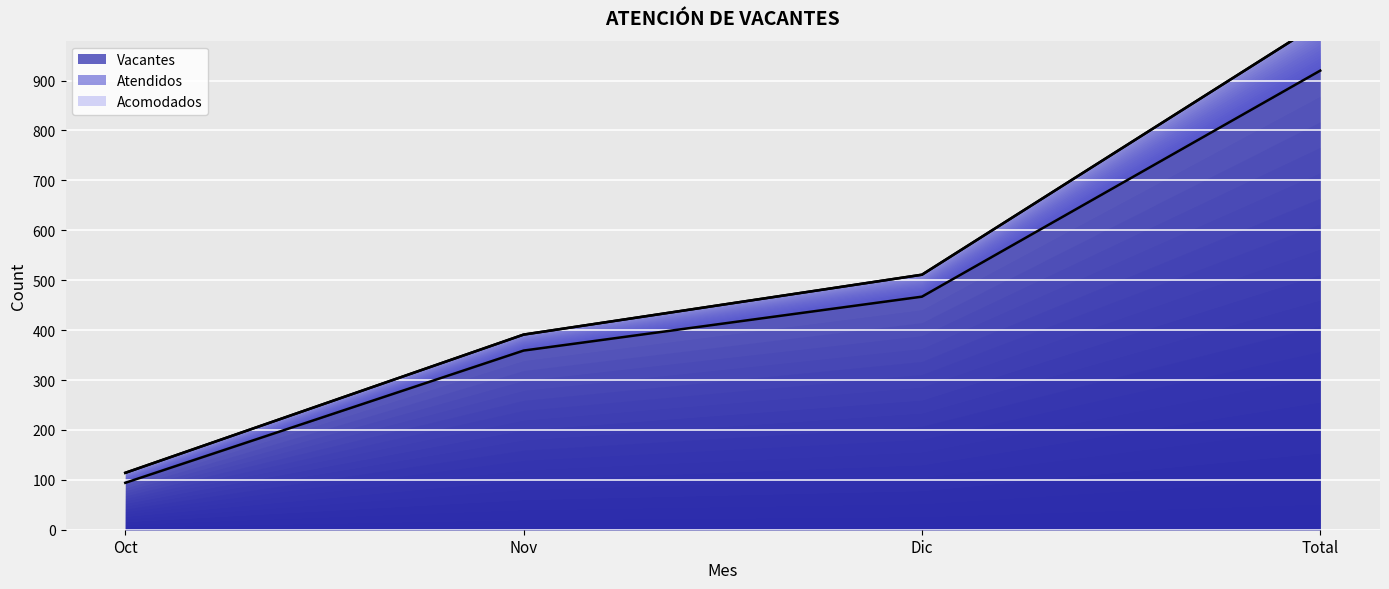

True or false: Vacantes has more than 0 points higher than both neighbors.

False